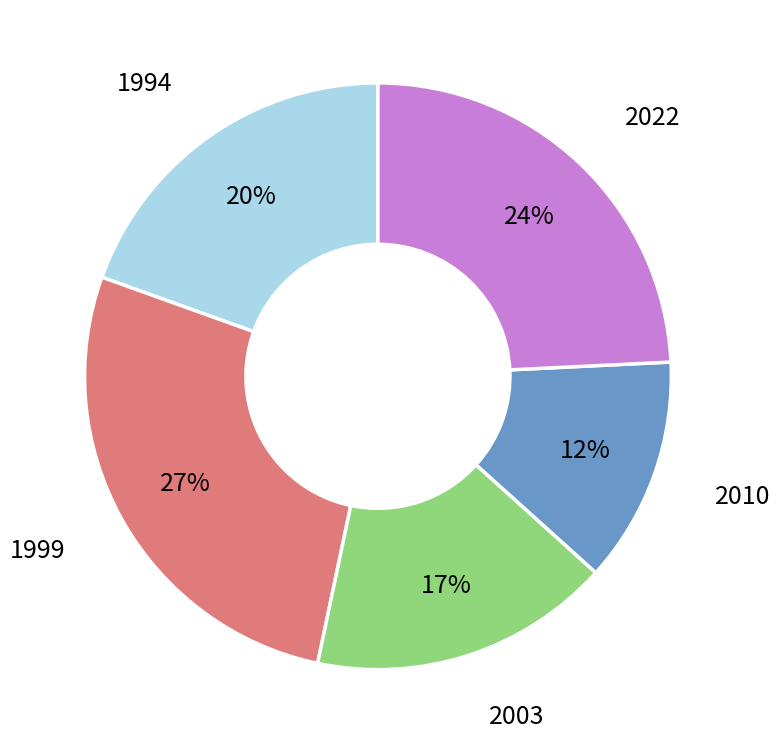

To the nearest percent, what portion does 2022 represent?

24%